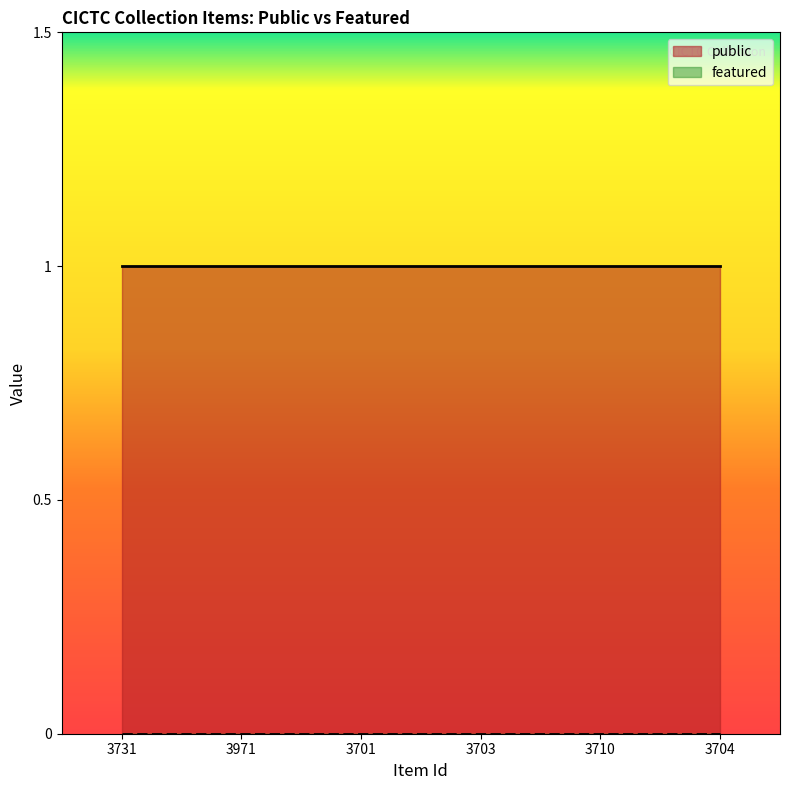

The value of public at 3731 is 1. True or false?

True